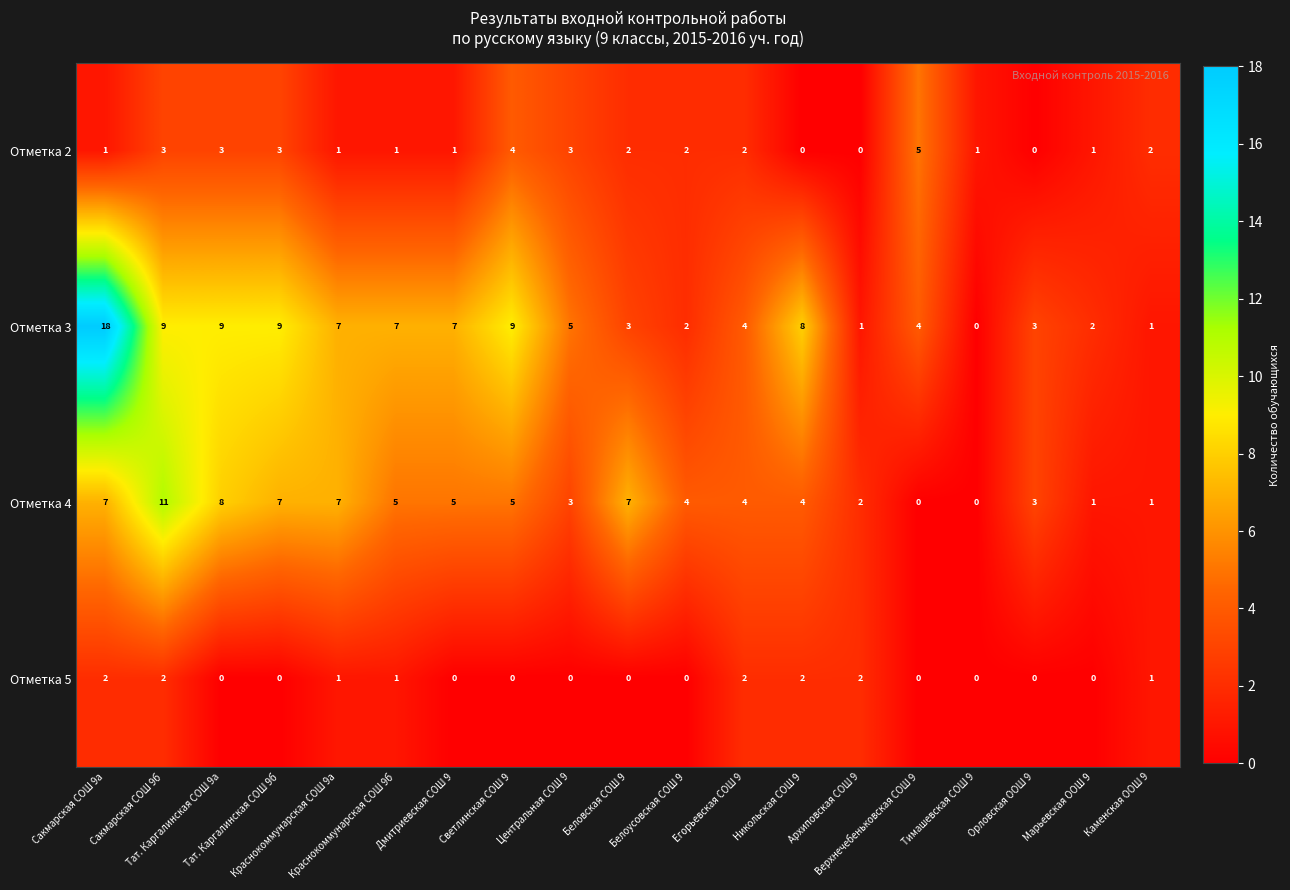

What is the difference between the second highest and second lowest values in the Отметка 2 series?

4